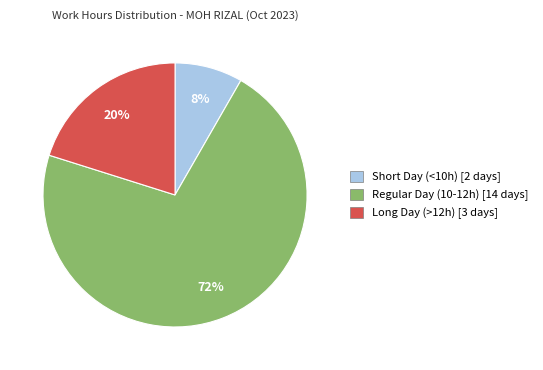

True or false: Long Day (>12h) [3 days] accounts for 20% of the total.

True